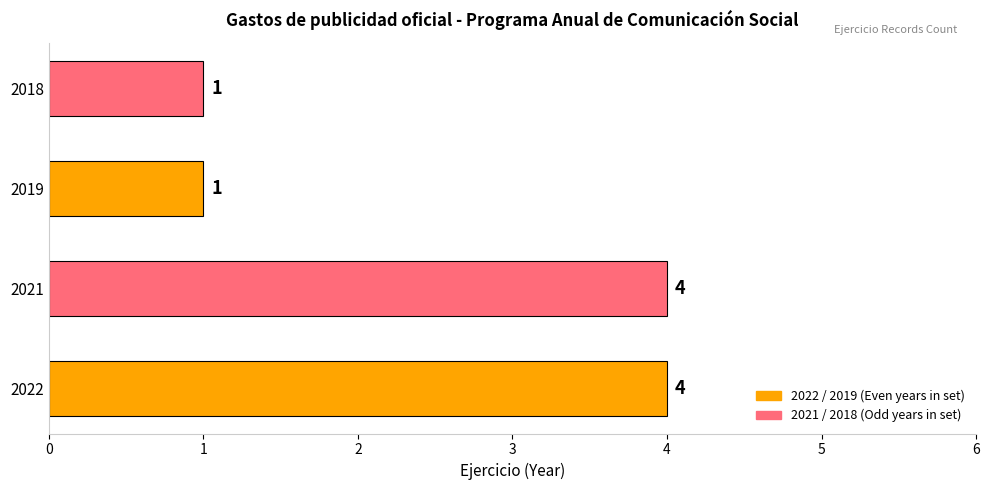

Reading top to bottom, list all the values displayed in this chart.

2018=1	2019=1	2021=4	2022=4